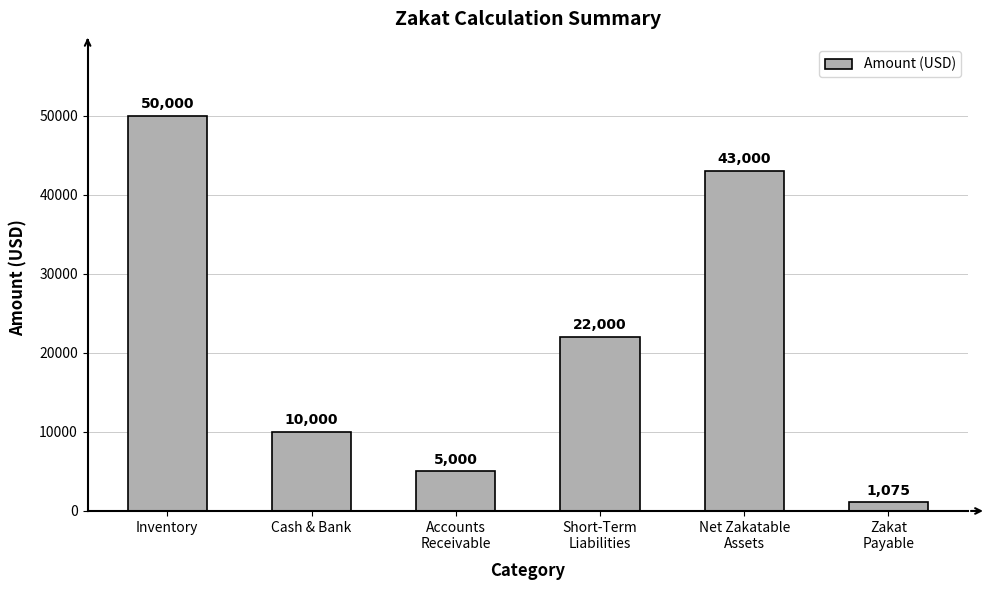

Reading left to right, transcribe all the data shown in this chart.

50000	10000	5000	22000	43000	1075